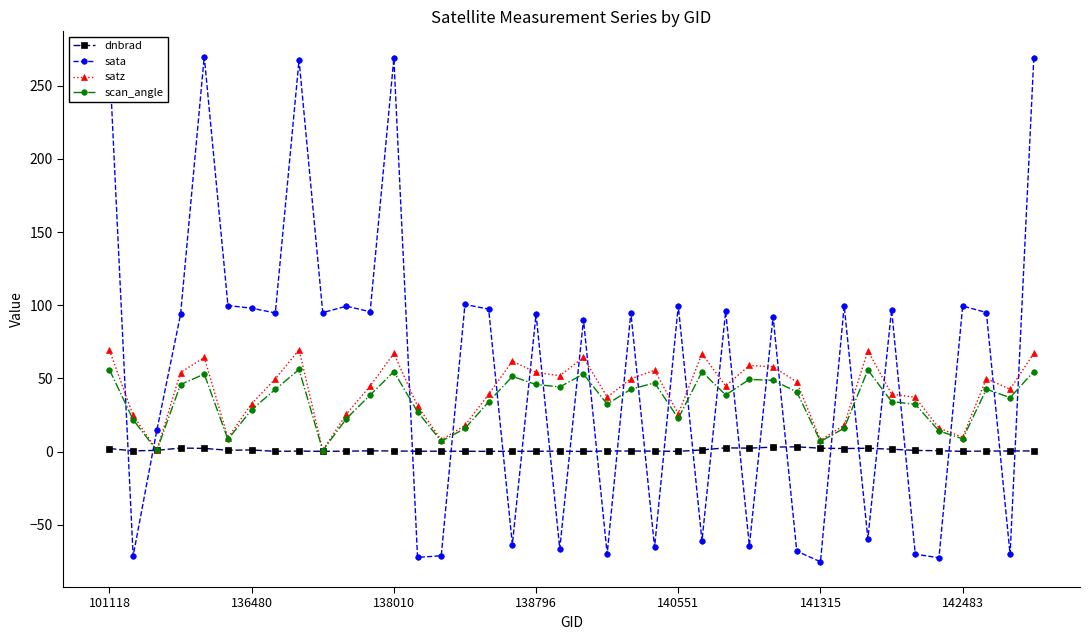

True or false: sata and scan_angle cross at least once.

True